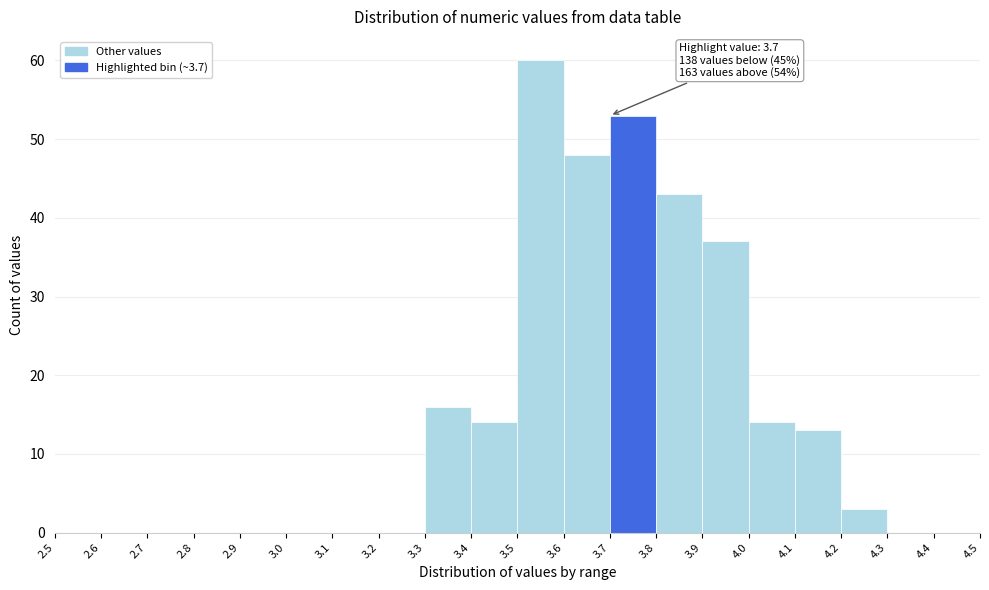

Which range on the x-axis has the tallest bar?

3.5 to 3.6